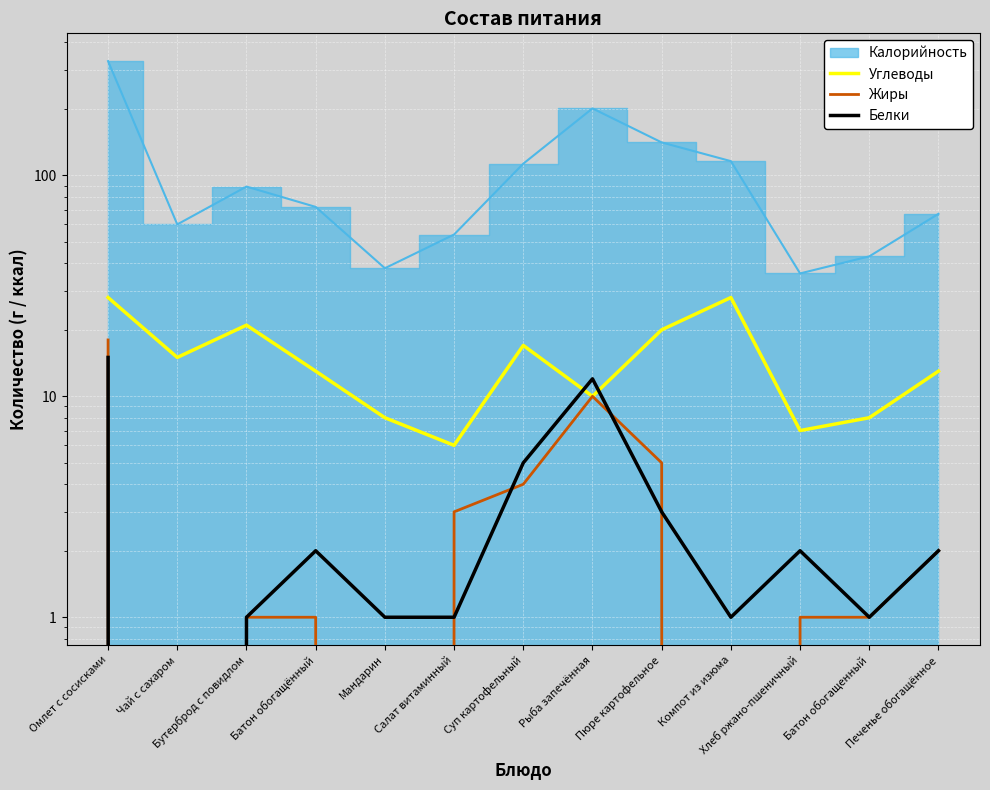

What position from the left is Рыба запечённая?

8